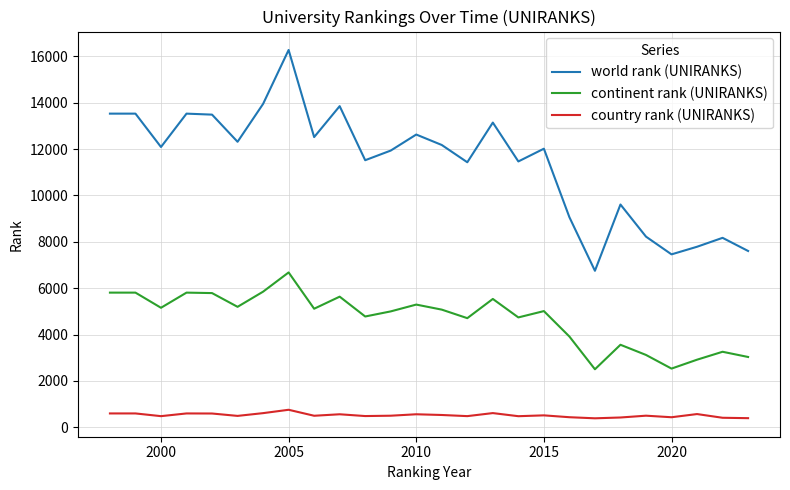

Which series has the largest total across all categories?

world rank (UNIRANKS)